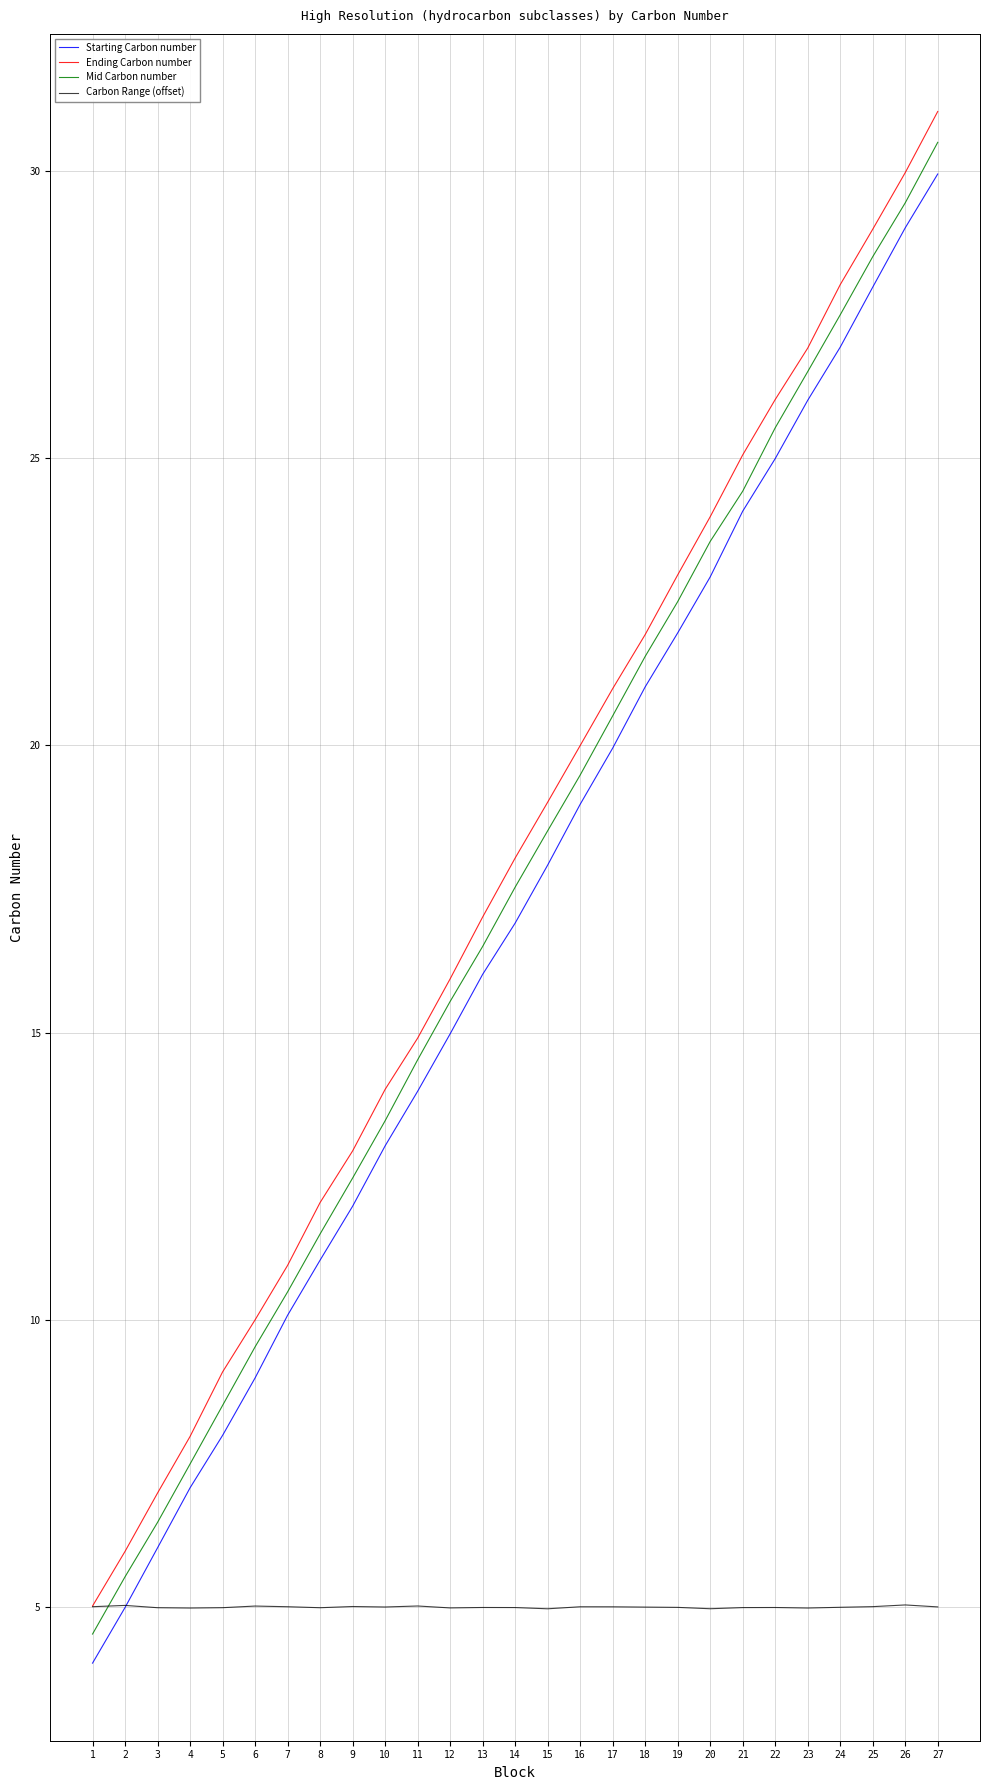

Is it true that Ending Carbon number equals 30.0 at 26?

True